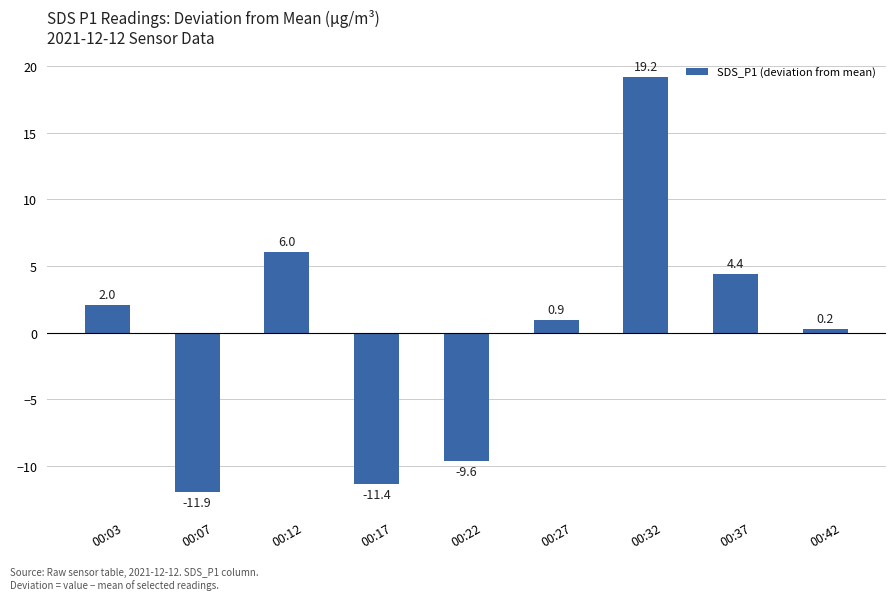

At which category does the chart reach its minimum across all series?

00:07